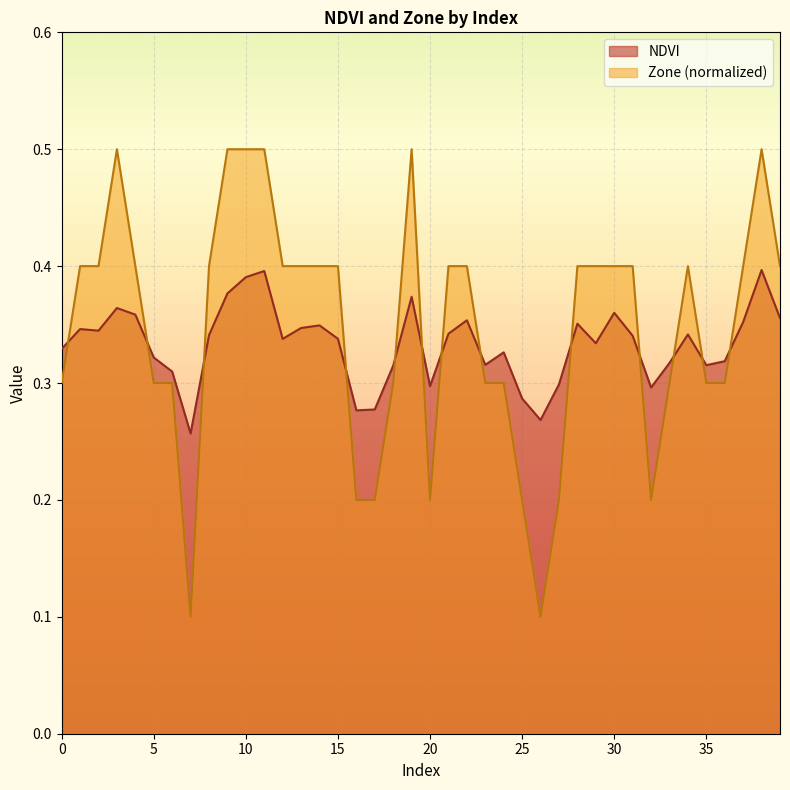

Between which two adjacent categories do Zone and NDVI first intersect?

0 and 1